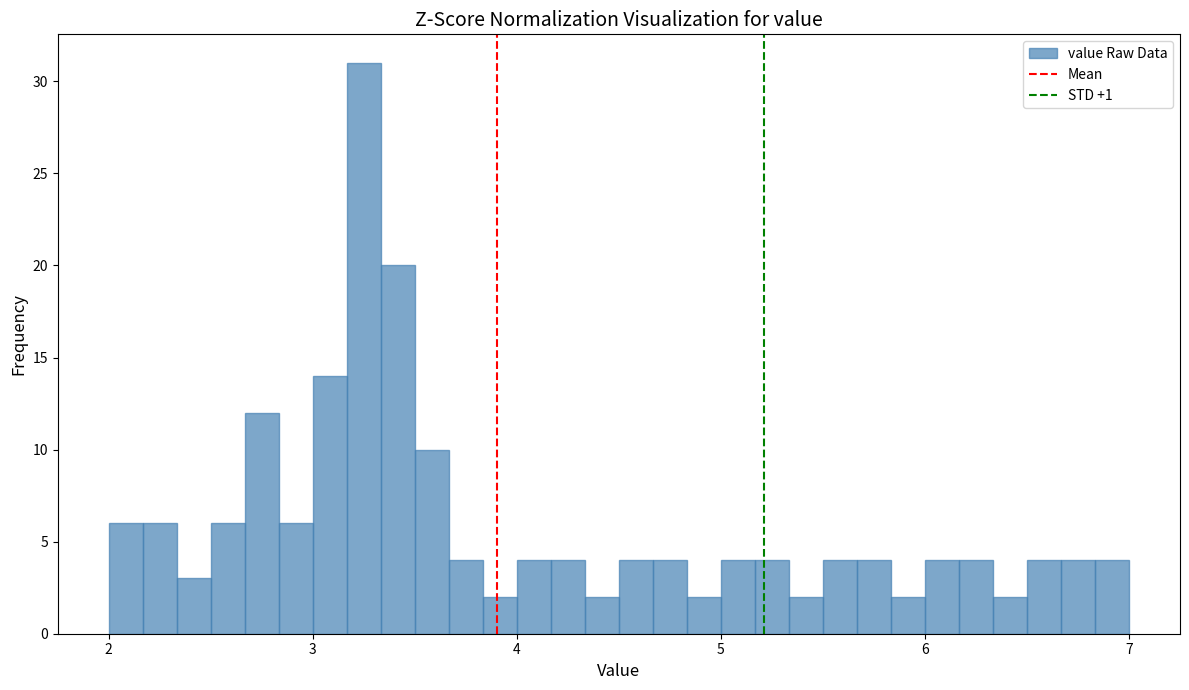

Read against the x-axis, roughly where is the centre of the tallest bar?

3.3